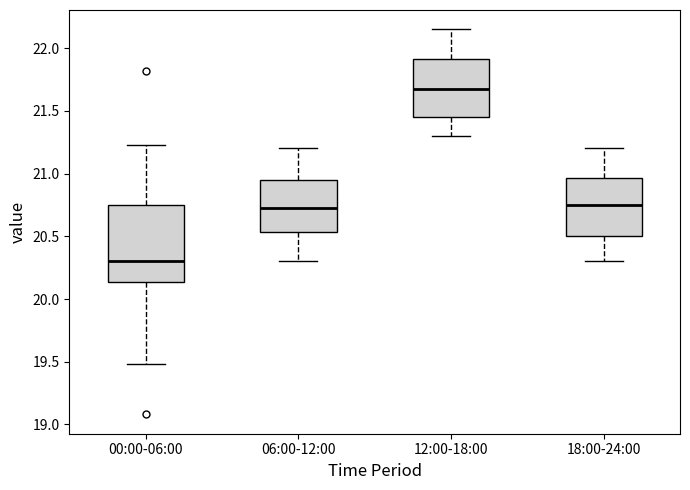

Where does the upper whisker of the box for 06:00-12:00 end on the y-axis? The values are not printed on the chart, so give them approximately, as read against the axis.

21.20